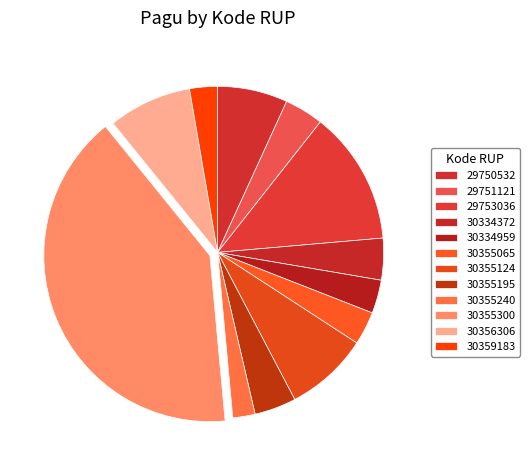

Which category has the smallest portion of the pie?

30355240